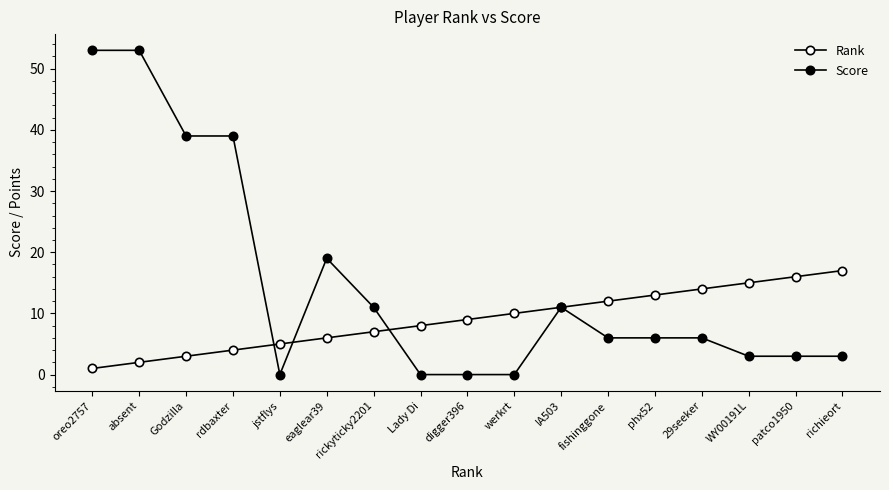

Does the chart display data point markers on the line(s)?

Yes